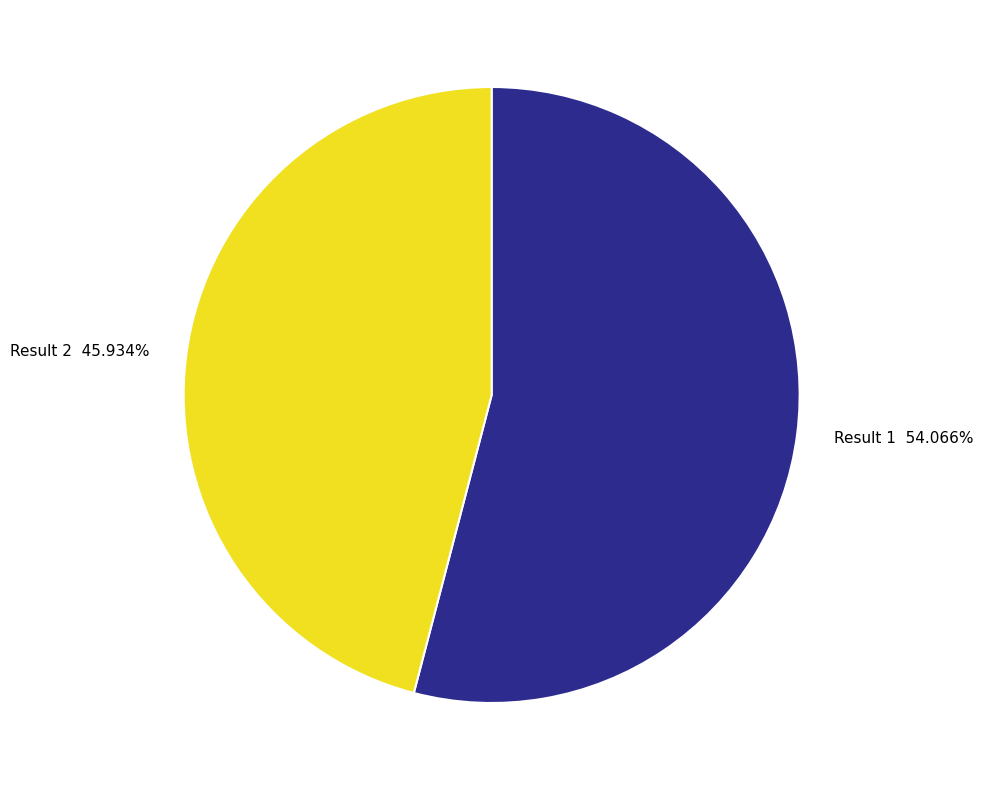

To the nearest percent, what portion does Result 2 represent?

46%